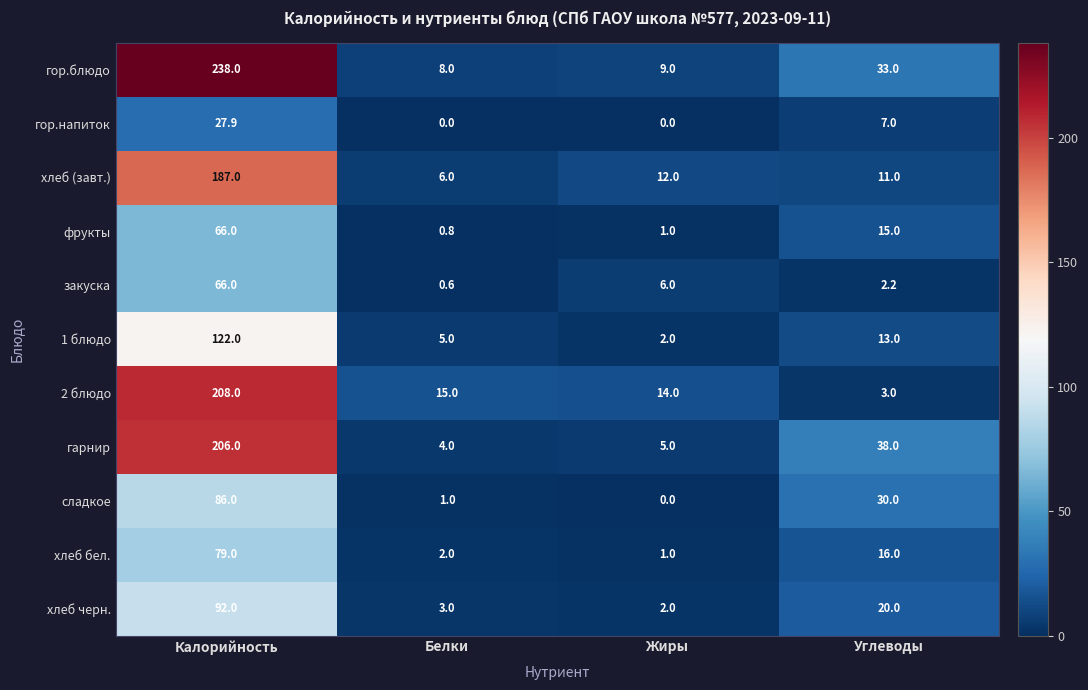

Count the number of data series in this chart.

11